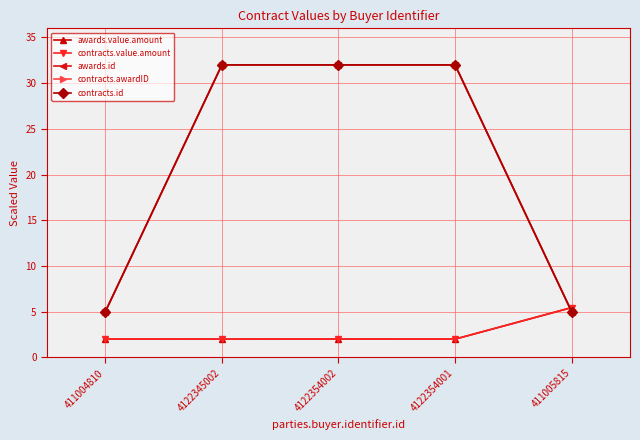

True or false: contracts.value.amount has a value of 1.1 at 4122354002.

False